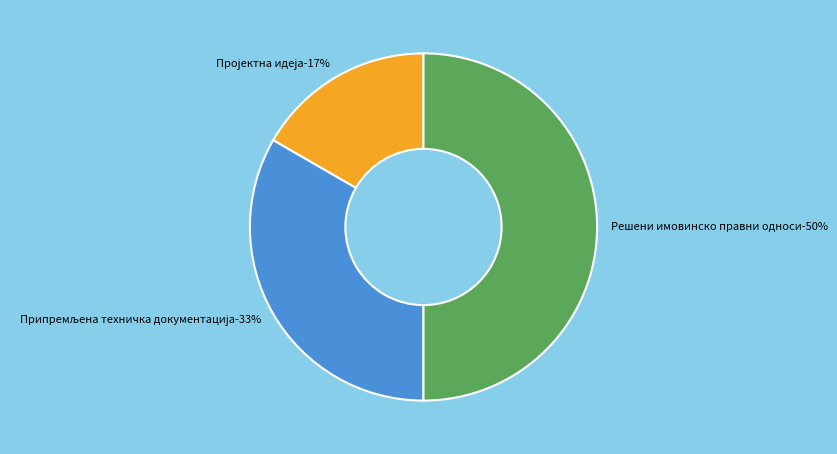

To the nearest percent, what is the difference between the largest and smallest slice percentages?

33%